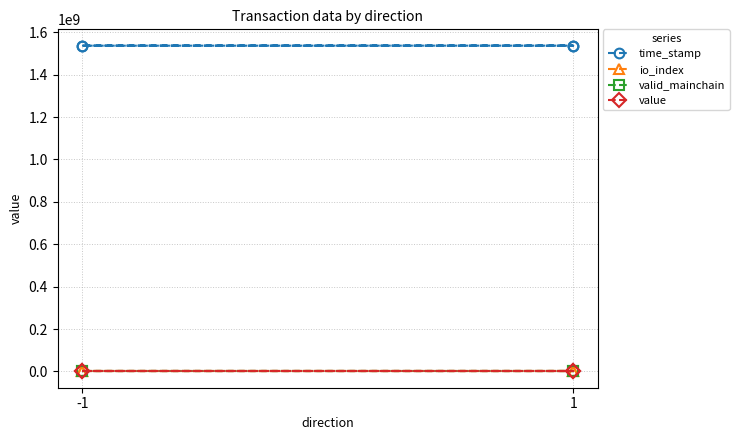

True or false: value has more than 2 points higher than both neighbors.

False